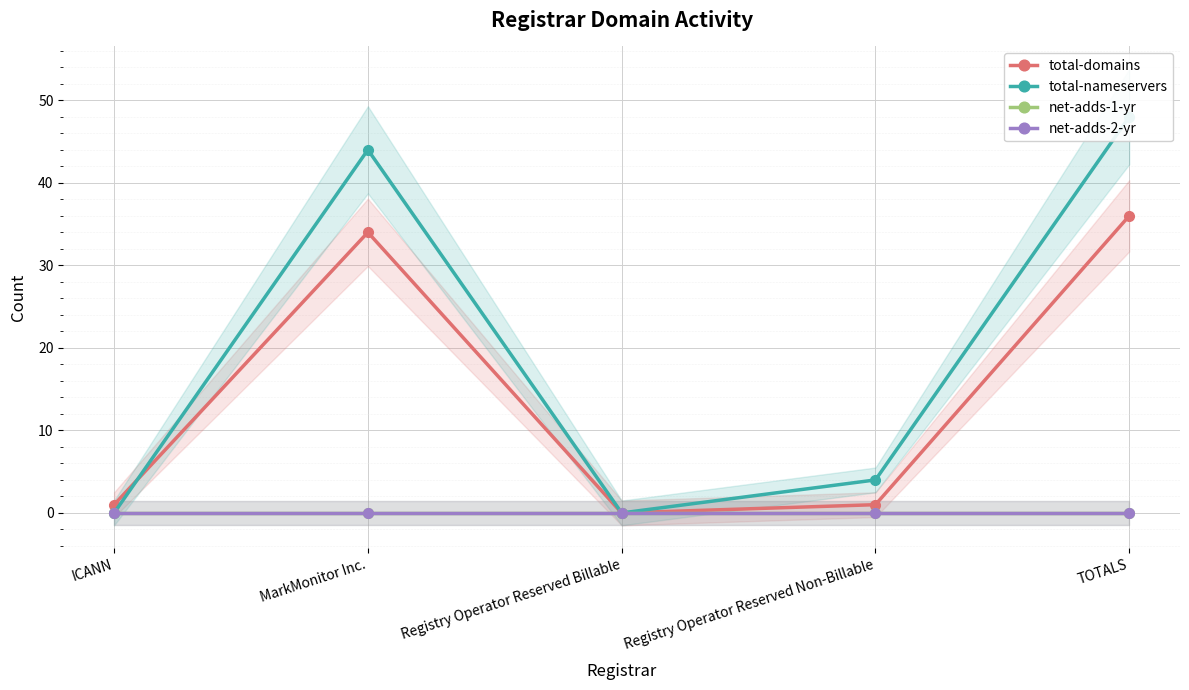

List the series in order of their peak value, lowest first.

net-adds-1-yr, net-adds-2-yr, total-domains, total-nameservers